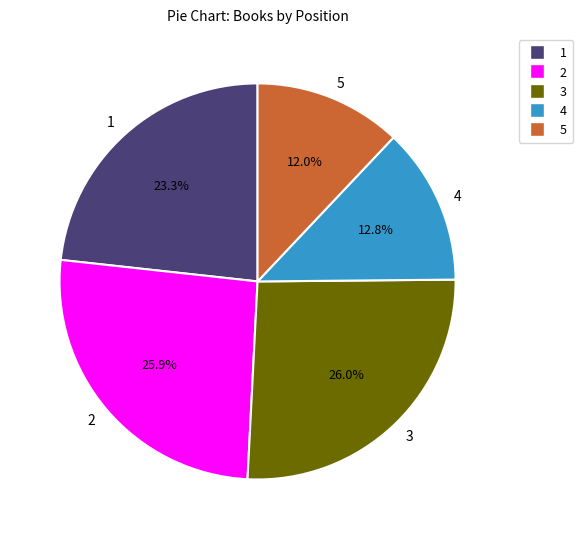

The 2 slice represents 17% of the pie. True or false?

False